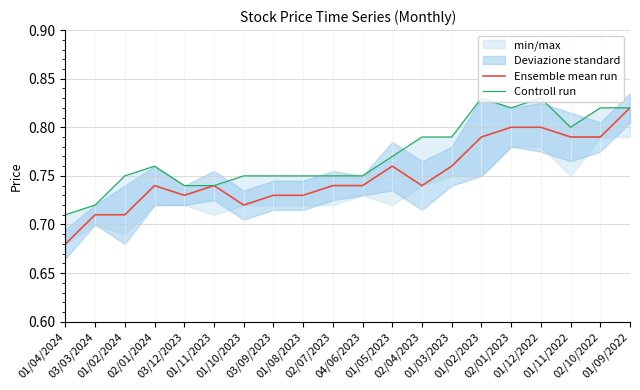

At 01/04/2024, list the series in order from largest to smallest.

Controll run, Ensemble mean run